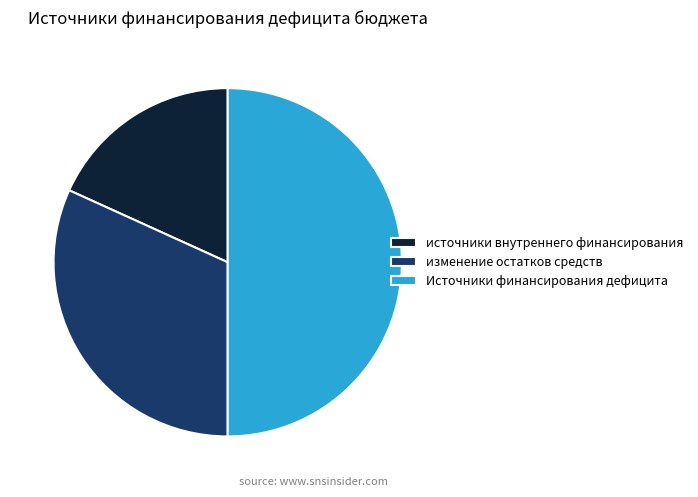

Rank the categories by value from lowest to highest.

источники внутреннего финансирования, изменение остатков средств, Источники финансирования дефицита